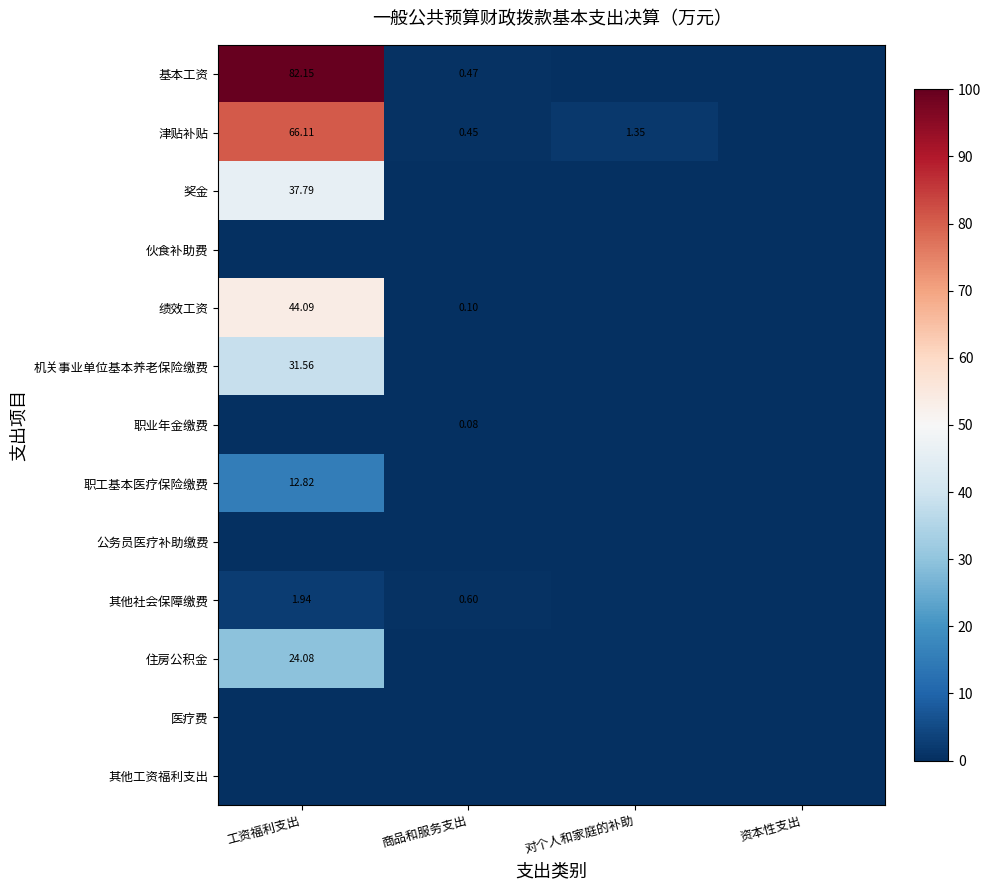

Which series has the largest total across all categories?

基本工资